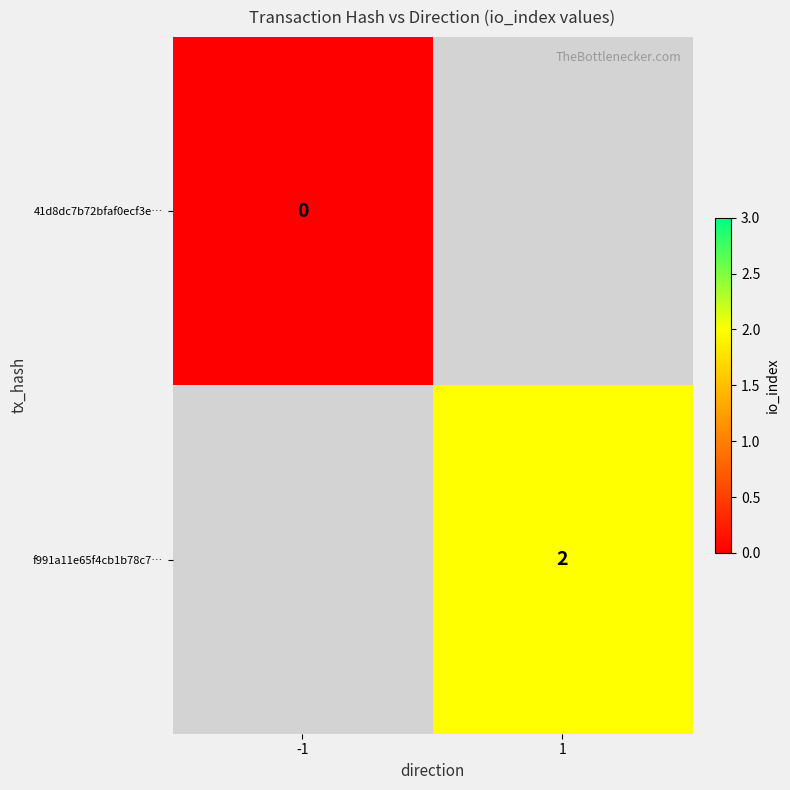

The f991a11e65f4cb1b78c7… series shows 2 at 1. True or false?

True